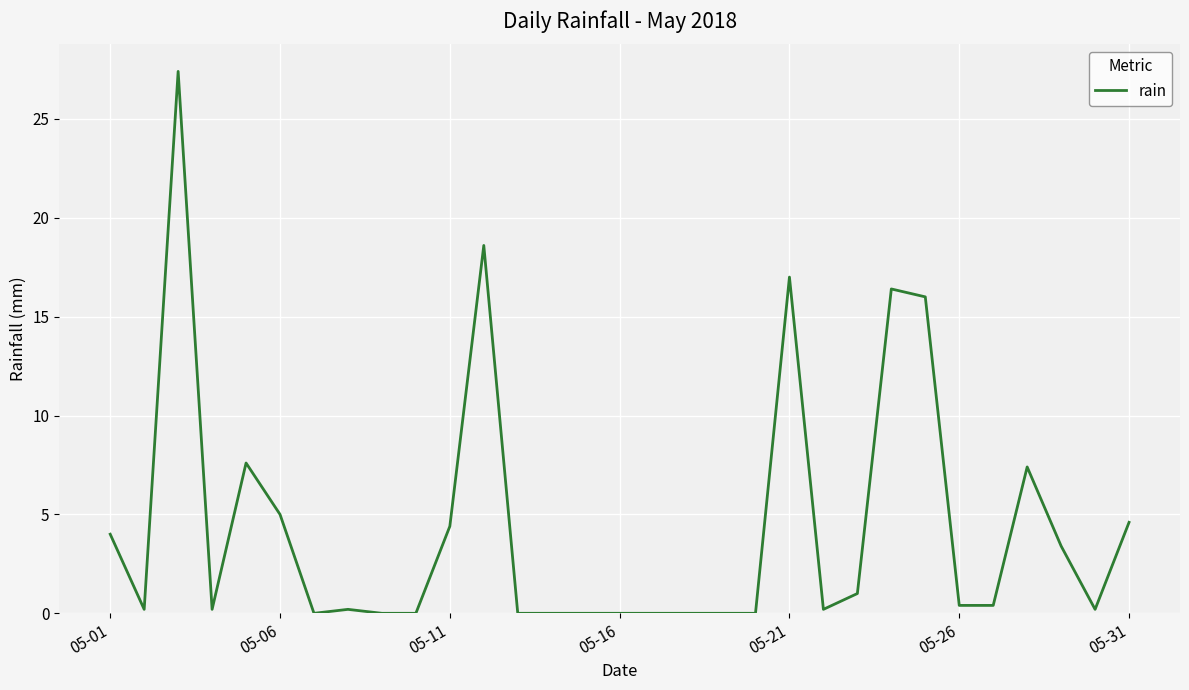

What is the greatest value displayed?

27.4